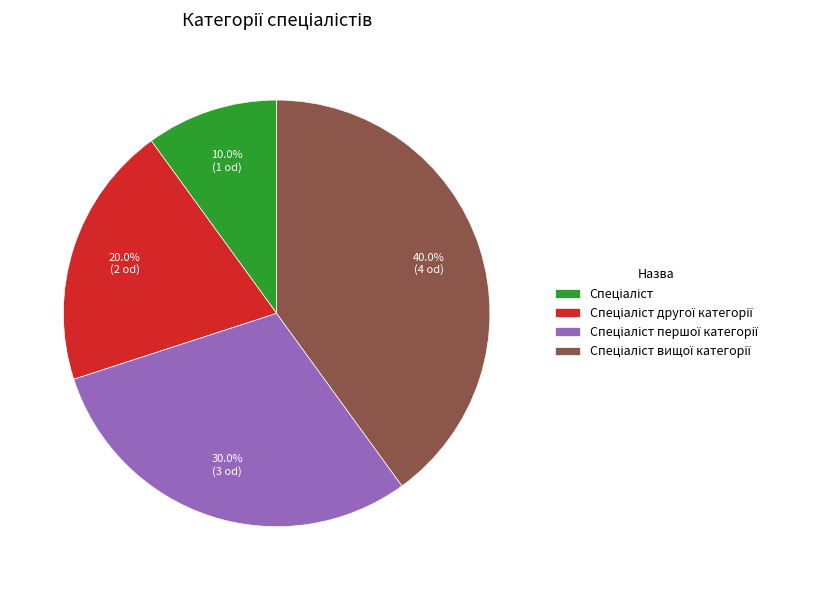

Is there any slice that represents more than half of the pie?

No